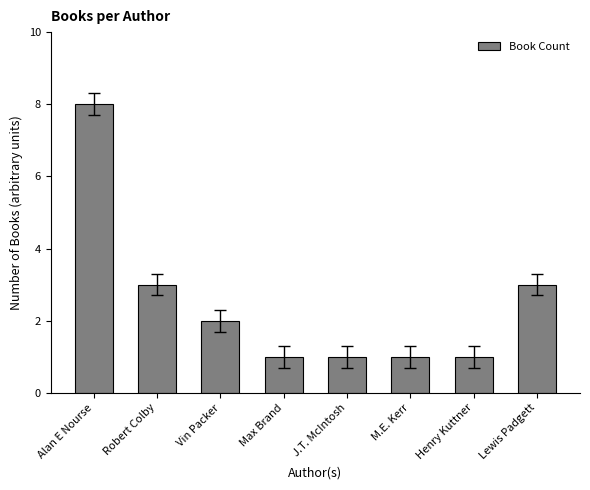

Which category has the highest value across all series?

Alan E Nourse